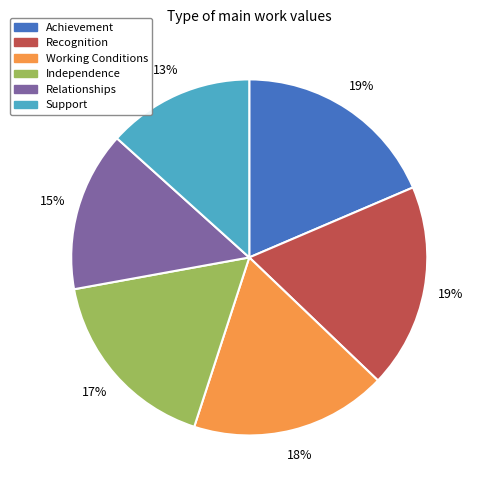

What percentage is the Relationships slice, to the nearest percent?

15%